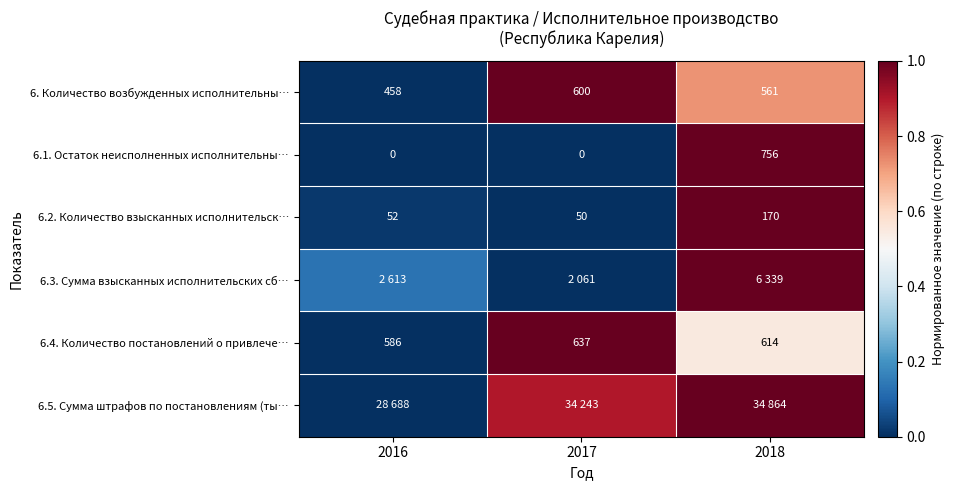

Is the value of 6.4. Количество постановлений о привлече… at 2016 greater than the value of 6. Количество возбужденных исполнительны… at 2016?

Yes